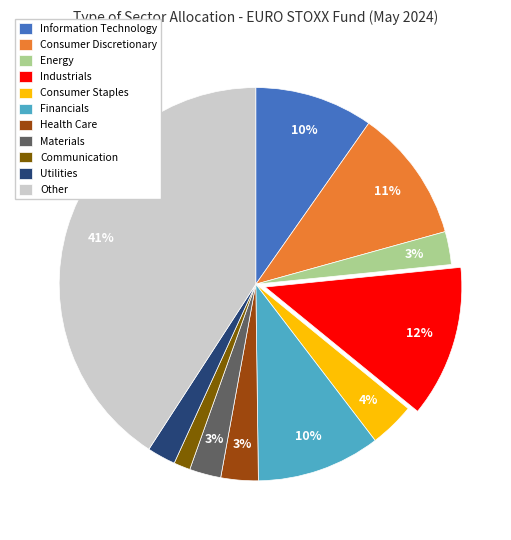

Do Materials and Industrials together represent more than half of the pie?

No